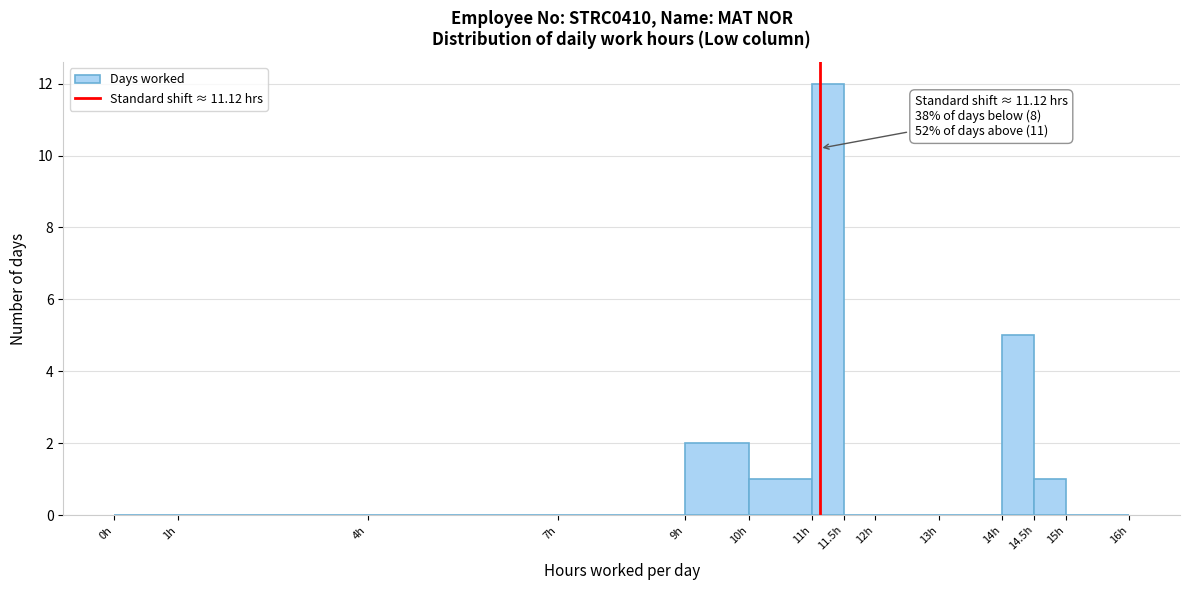

Over which range of the x-axis is the bar tallest?

11.0 to 11.5